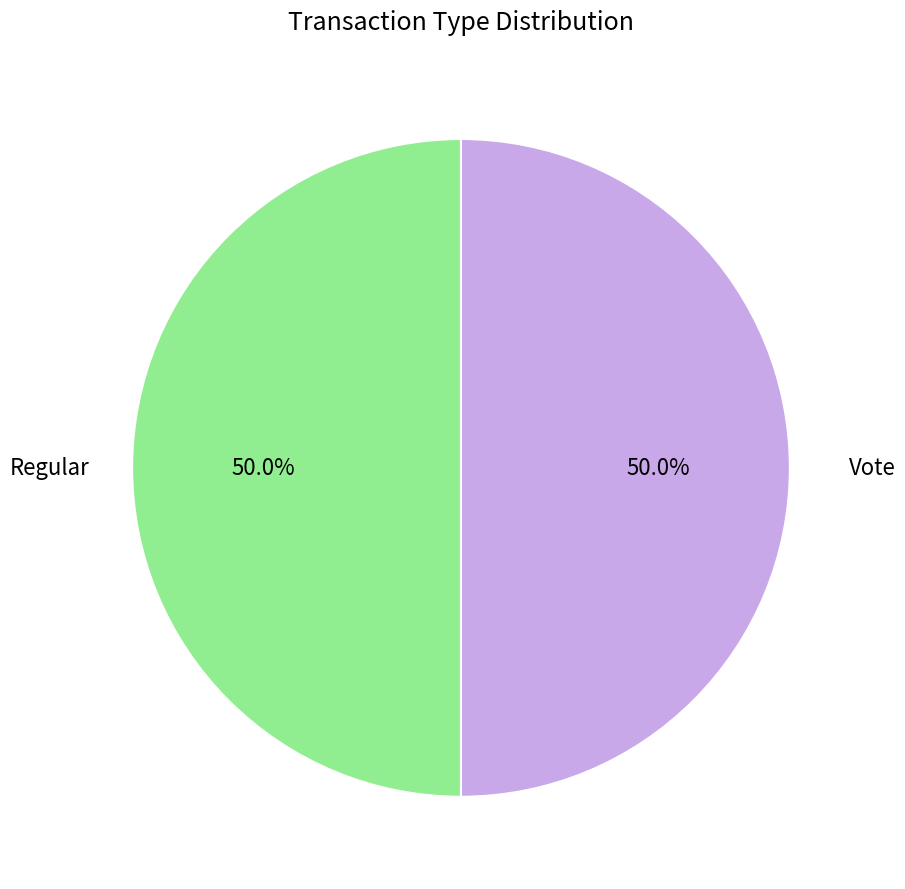

How many slices are in this pie chart?

2